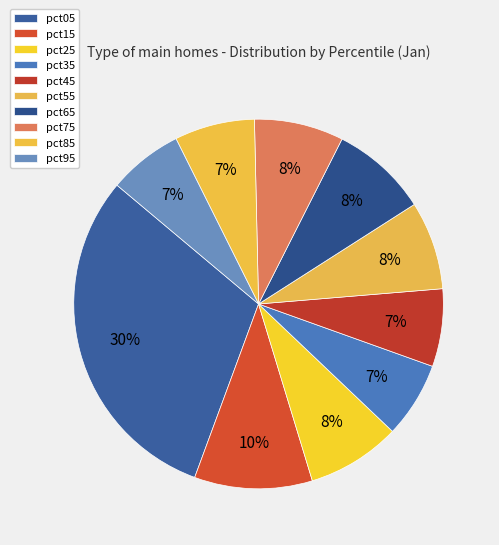

What is the largest slice in the pie chart?

pct05